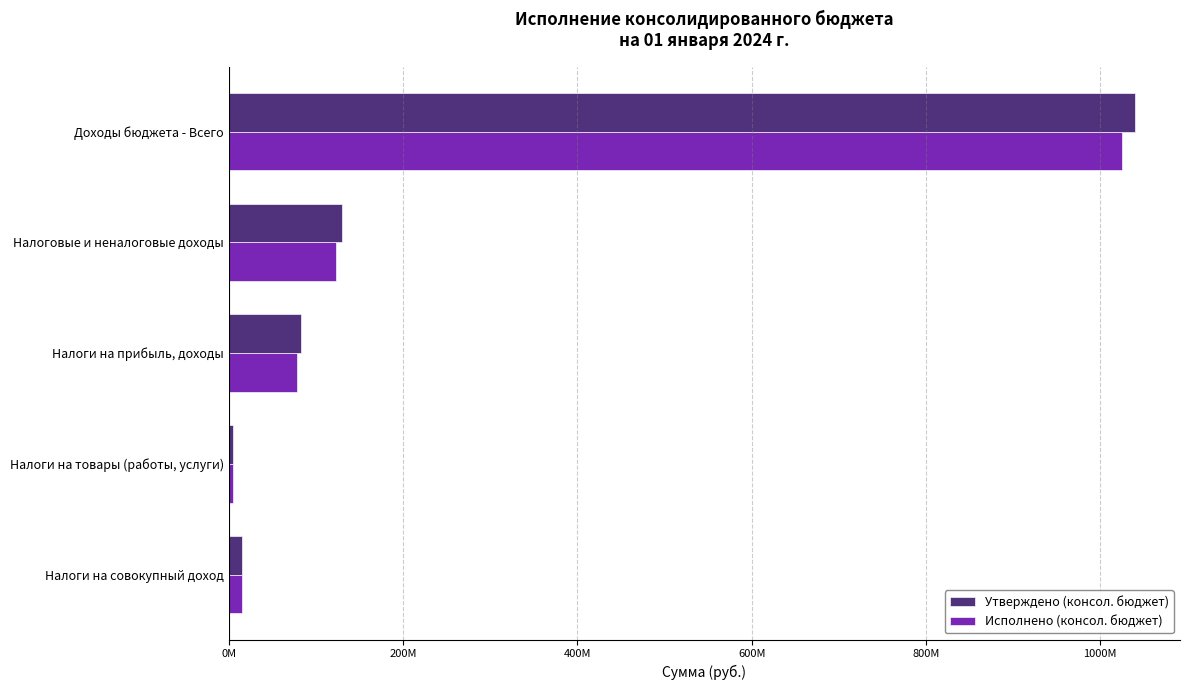

List the series in order of their peak value, highest first.

Утверждено (консол. бюджет), Исполнено (консол. бюджет)